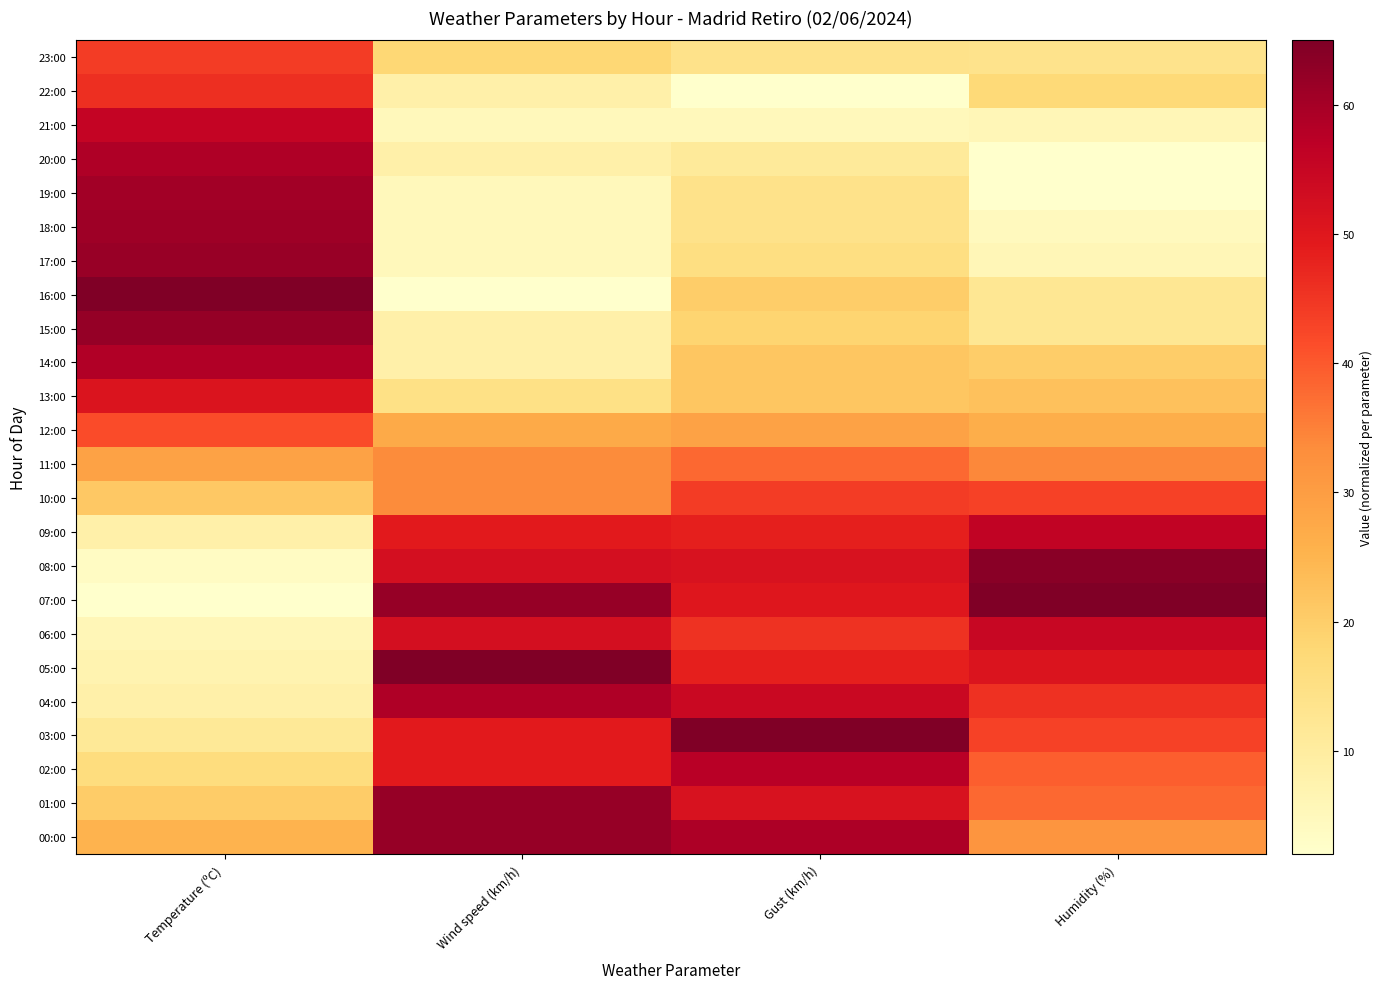

Which label corresponds to the largest value in the chart?

Temperature (ºC)